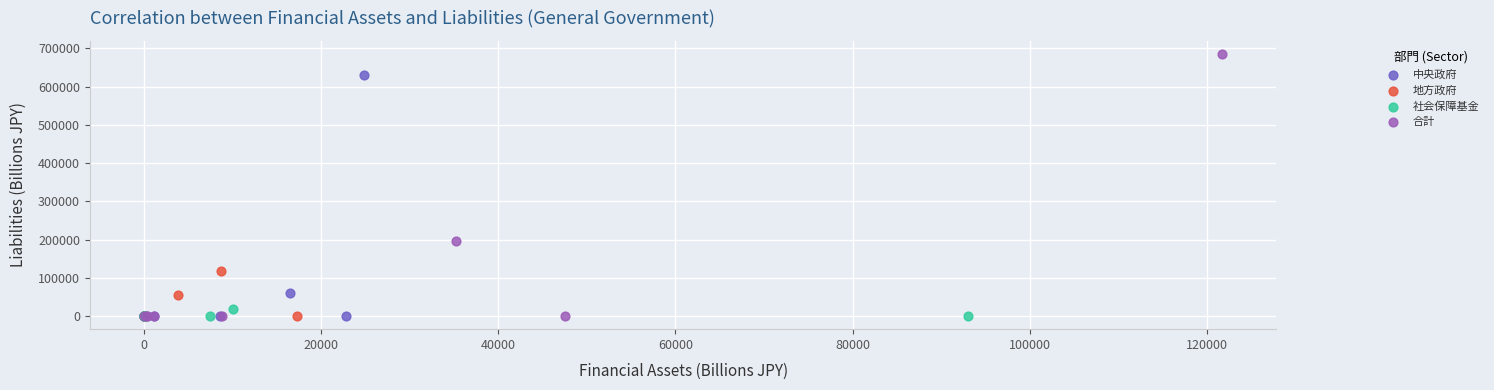

Which series has the widest spread of Y values?

合計